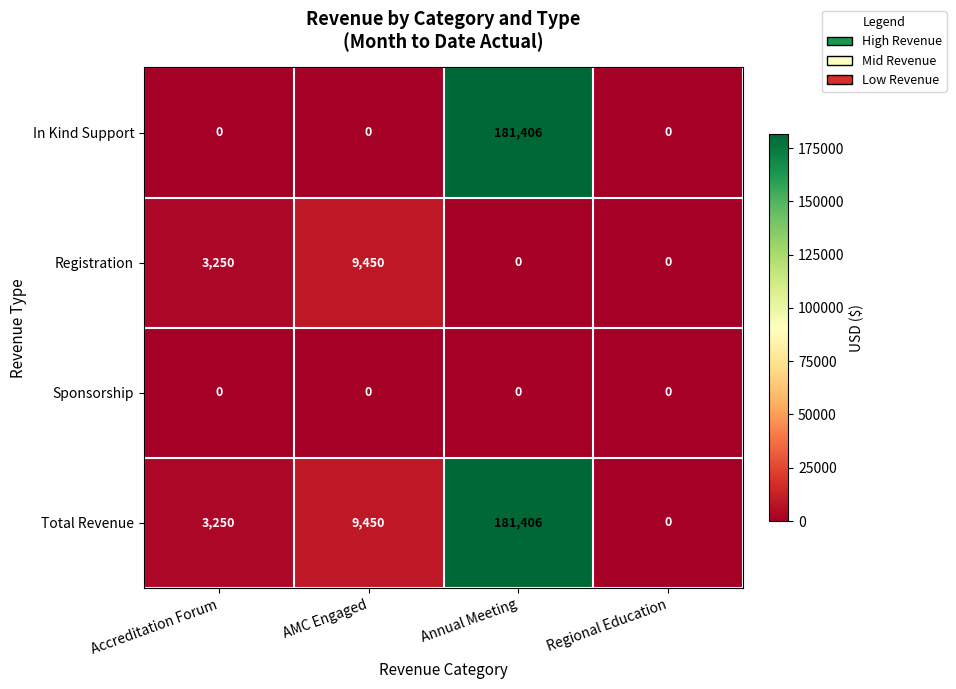

Where is Total Revenue nearest to the value 90703?

AMC Engaged